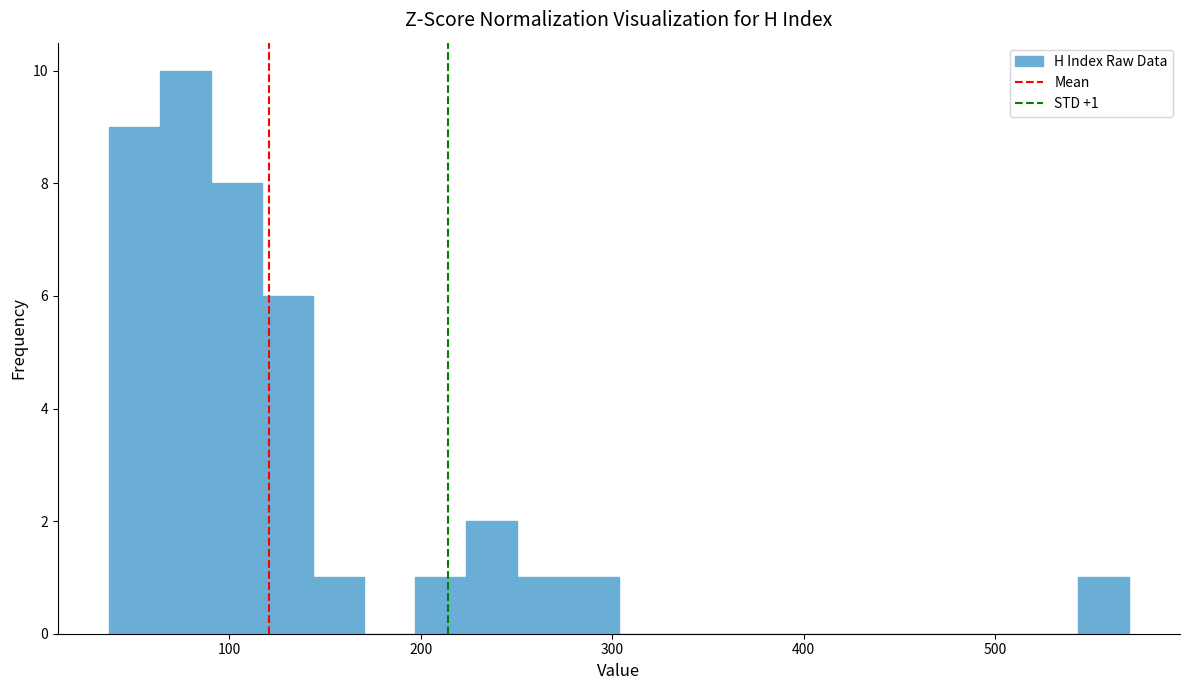

Read against the x-axis, roughly where is the centre of the tallest bar?

80